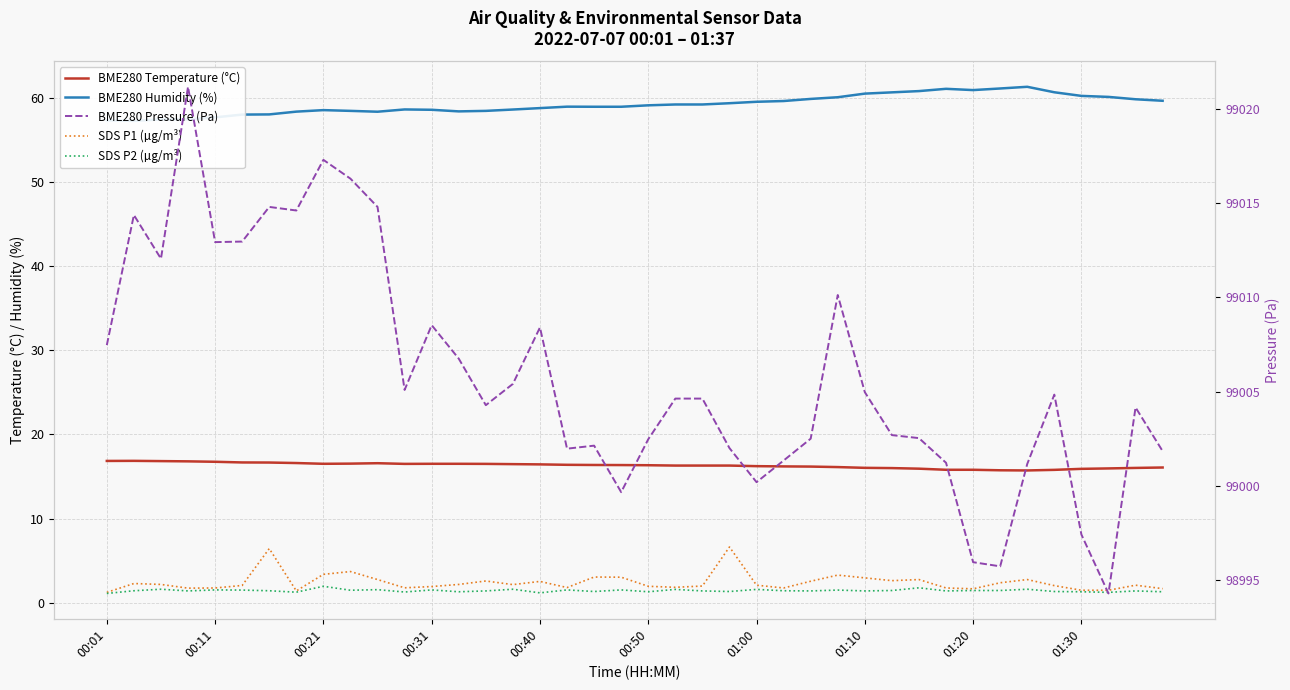

Reading left to right, transcribe all the data shown in this chart.

BME280 Temperature (°C): 16.8	16.9	16.8	16.8	16.7	16.7	16.6	16.6	16.5	16.5	16.6	16.5	16.5	16.5	16.5	16.5	16.4	16.4	16.4	16.4	16.3	16.3	16.3	16.3	16.2	16.2	16.2	16.1	16.0	16.0	15.9	15.8	15.8	15.7	15.7	15.8	15.9	15.9	16.0	16.1
BME280 Humidity (%): 57.3	57.2	57.4	57.4	57.6	58.0	58.0	58.3	58.5	58.4	58.3	58.6	58.5	58.4	58.4	58.6	58.8	58.9	58.9	58.9	59.1	59.2	59.2	59.3	59.5	59.6	59.8	60.0	60.5	60.6	60.8	61.0	60.9	61.1	61.3	60.6	60.2	60.1	59.8	59.6
SDS P1 (µg/m³): 1.2	2.3	2.2	1.7	1.8	2.0	6.4	1.4	3.4	3.7	2.8	1.8	1.9	2.2	2.6	2.1	2.5	1.8	3.0	3.0	1.9	1.8	2.0	6.6	2.1	1.8	2.5	3.3	3.0	2.6	2.8	1.8	1.6	2.4	2.8	2.0	1.5	1.5	2.1	1.7
SDS P2 (µg/m³): 1.1	1.4	1.6	1.4	1.5	1.5	1.4	1.2	1.9	1.5	1.6	1.3	1.5	1.3	1.4	1.6	1.2	1.5	1.3	1.5	1.3	1.6	1.4	1.3	1.6	1.4	1.4	1.5	1.4	1.4	1.8	1.4	1.4	1.4	1.6	1.3	1.3	1.2	1.4	1.3
BME280 Pressure (Pa): 99007.5	99014.4	99012.1	99021.2	99012.9	99013.0	99014.8	99014.6	99017.3	99016.3	99014.8	99005.1	99008.5	99006.8	99004.3	99005.4	99008.4	99002.0	99002.1	98999.7	99002.5	99004.6	99004.6	99002.0	99000.2	99001.3	99002.5	99010.1	99005.0	99002.7	99002.5	99001.2	98995.9	98995.7	99001.2	99004.8	98997.4	98994.3	99004.2	99001.8